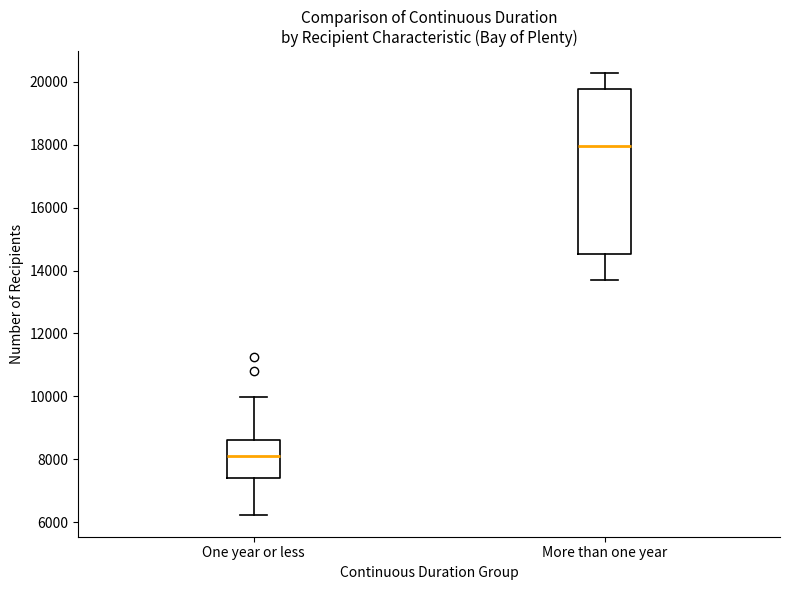

Which box's median line is the lowest?

One year or less